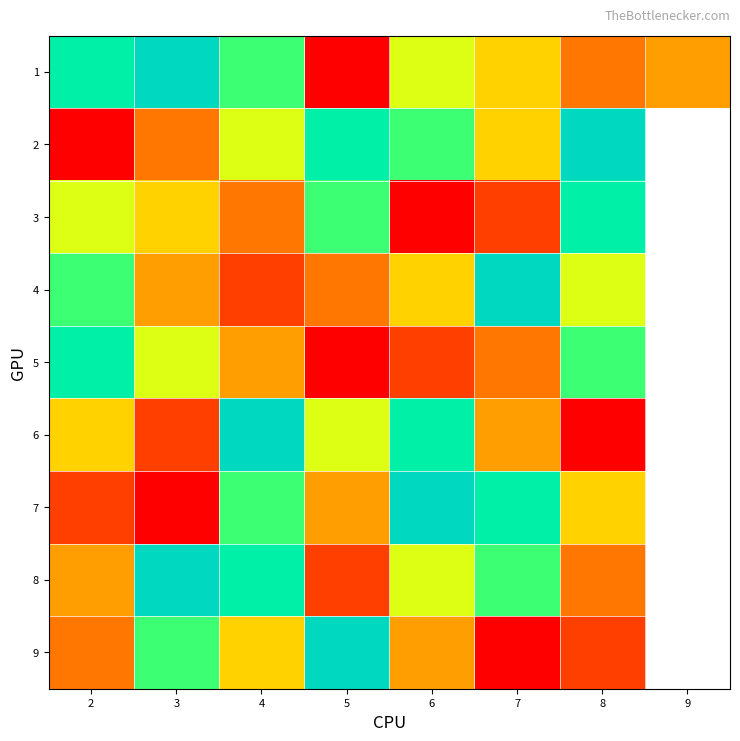

Count the number of data series in this chart.

9